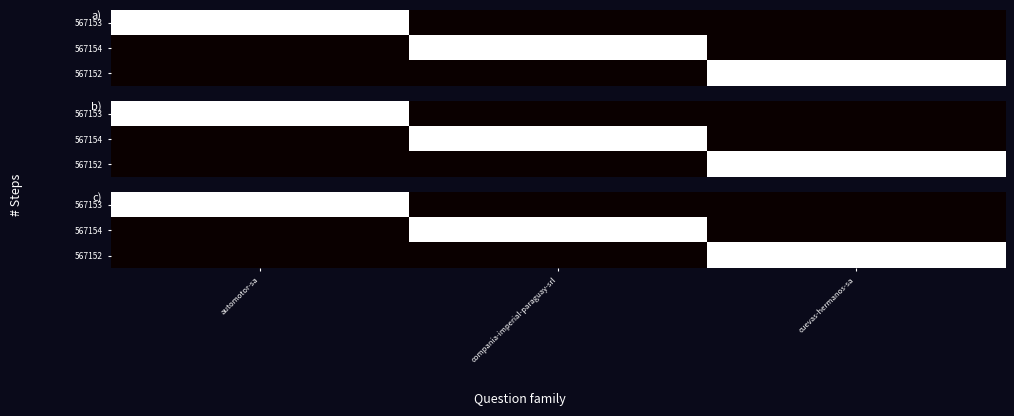

What is the spread (max minus min) of values at cuevas-hermanos-sa?

1